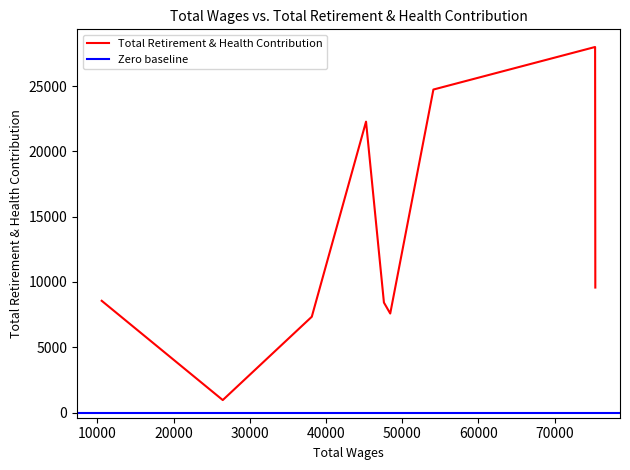

What is the highest value of the Total Retirement & Health Contribution series?

27987